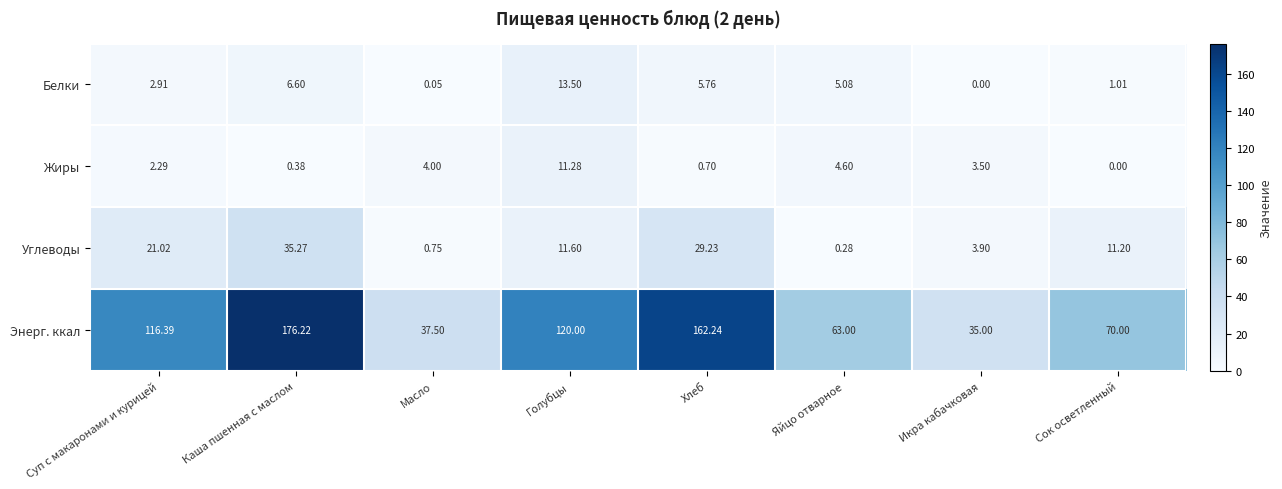

At which category is the sum across all series the highest?

Каша пшенная с маслом